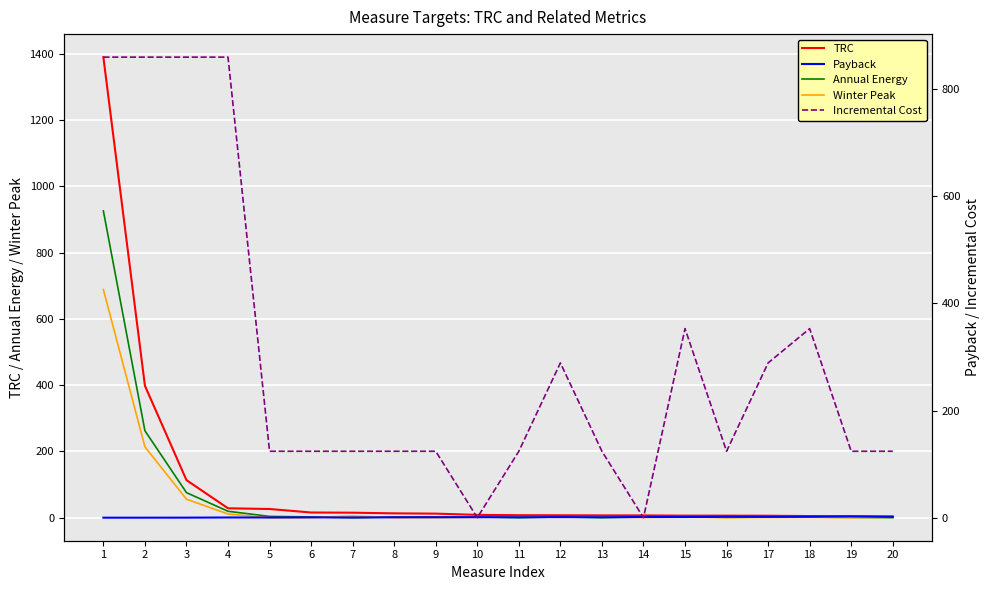

In Annual Energy, how many points are higher than both neighbors (excluding endpoints)?

4